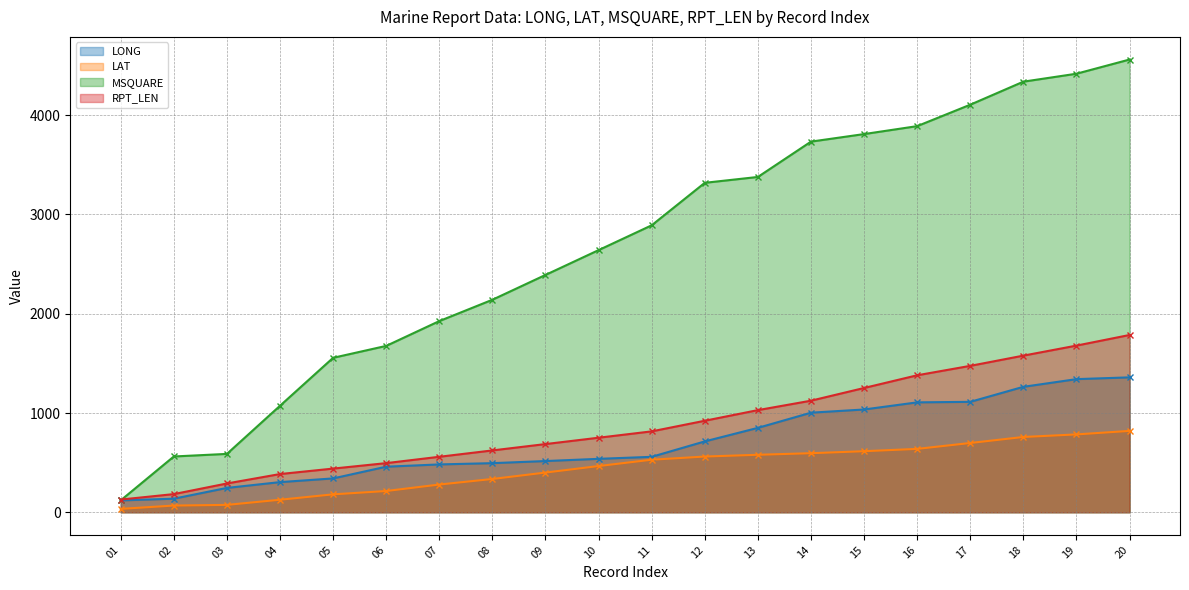

Which has a higher value, 14 or 18?

18